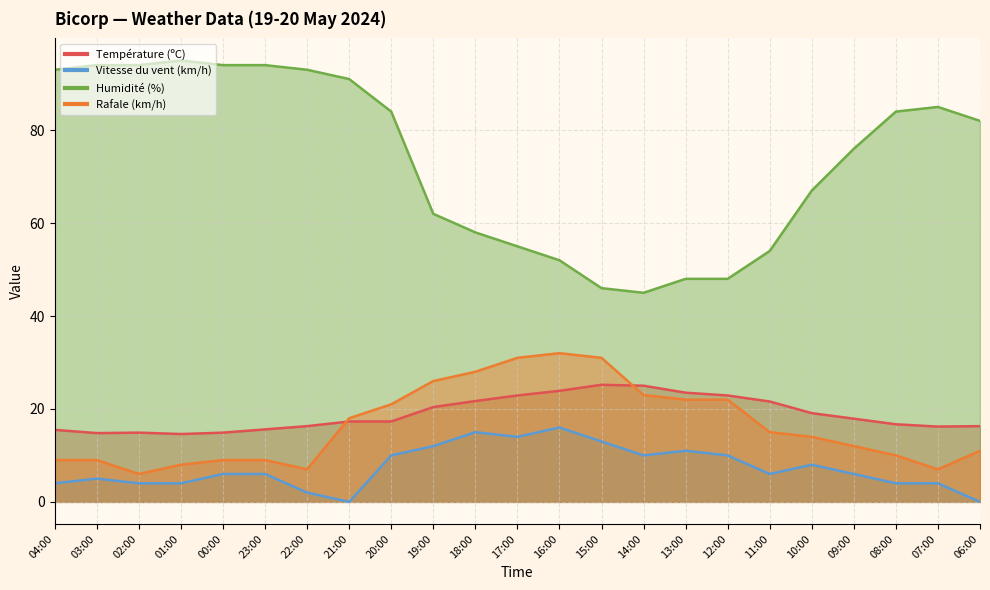

At how many categories does at least one series exceed 70?

13